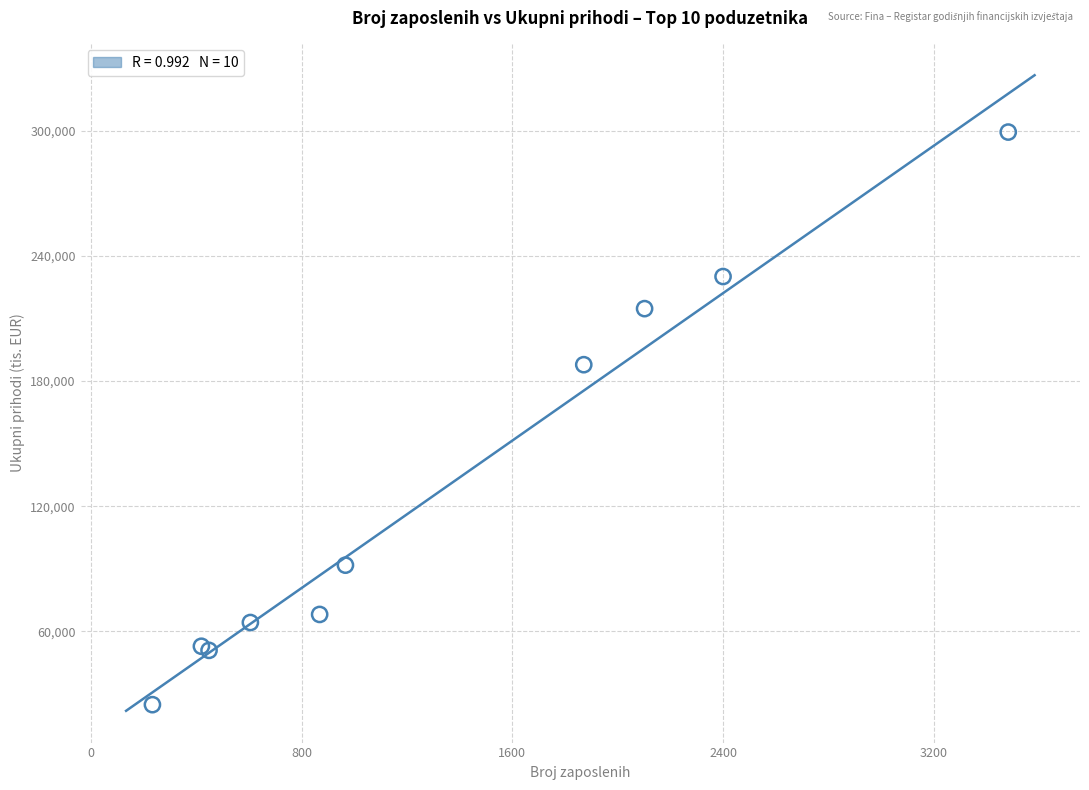

What Y value in the scatter plot is closest to 162134?

187886.1